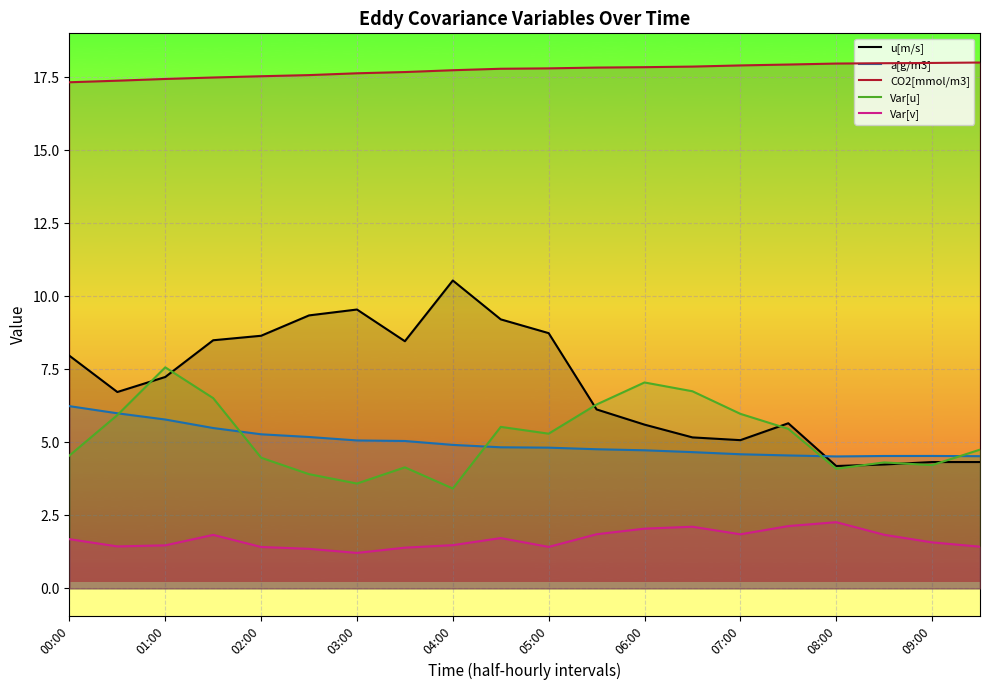

Reading left to right, extract all data points from this chart.

u[m/s]: 8.0	6.7	7.2	8.5	8.7	9.3	9.6	8.5	10.5	9.2	8.7	6.1	5.6	5.2	5.1	5.7	4.2	4.2	4.3	4.3
a[g/m3]: 6.2	6.0	5.8	5.5	5.3	5.2	5.1	5.0	4.9	4.8	4.8	4.8	4.7	4.7	4.6	4.6	4.5	4.5	4.5	4.5
CO2[mmol/m3]: 17.3	17.4	17.4	17.5	17.5	17.6	17.6	17.7	17.7	17.8	17.8	17.8	17.9	17.9	17.9	17.9	18.0	18.0	18.0	18.0
Var[u]: 4.5	5.9	7.6	6.5	4.5	3.9	3.6	4.1	3.4	5.5	5.3	6.3	7.1	6.8	6.0	5.5	4.1	4.3	4.2	4.8
Var[v]: 1.7	1.4	1.5	1.8	1.4	1.4	1.2	1.4	1.5	1.7	1.4	1.9	2.0	2.1	1.9	2.1	2.3	1.8	1.6	1.4